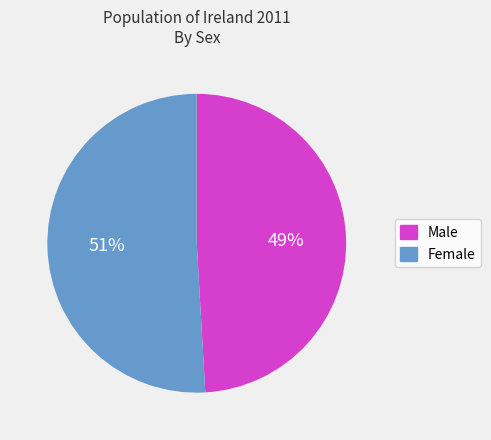

What is the majority slice?

Female